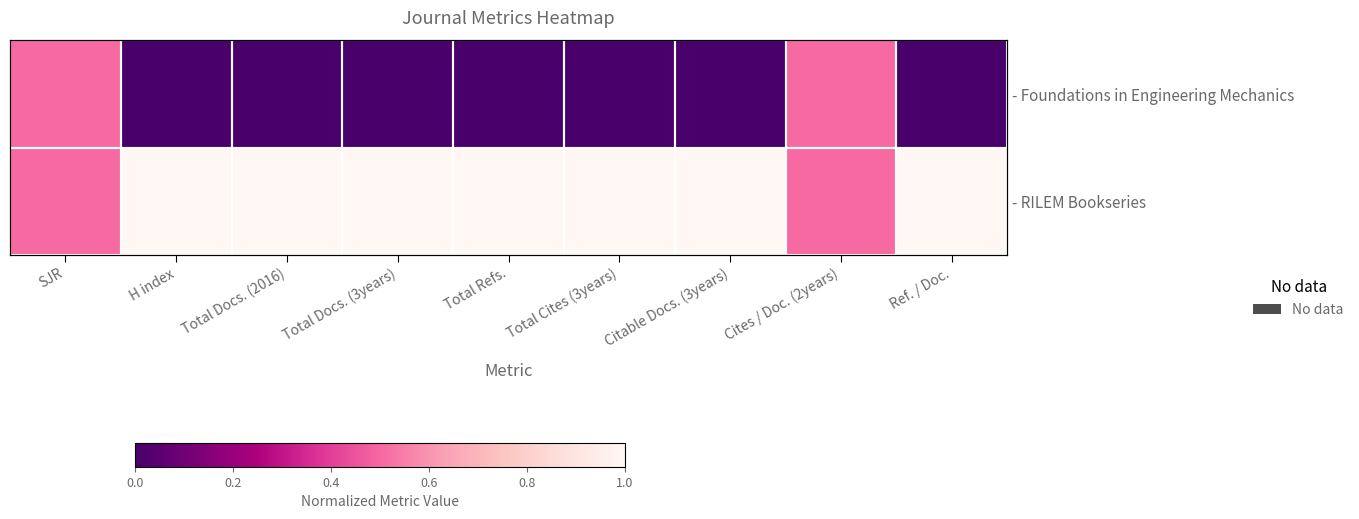

Which label corresponds to the largest value in the chart?

H index